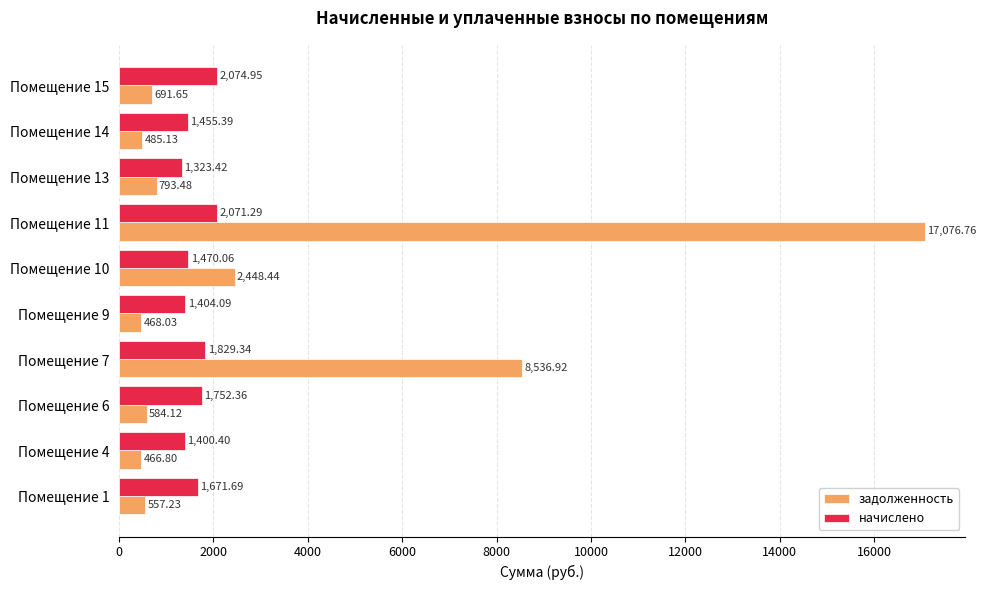

How many values in the начислено series exceed 1671?

5